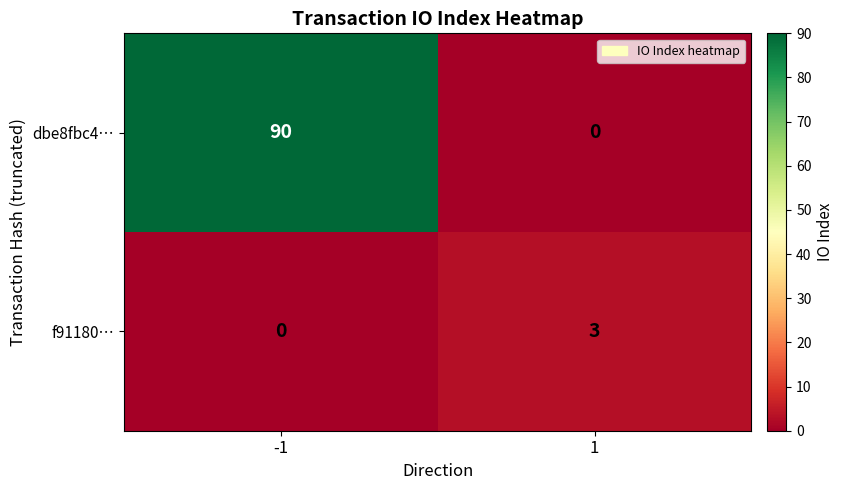

What is the total value across all series at 1?

3